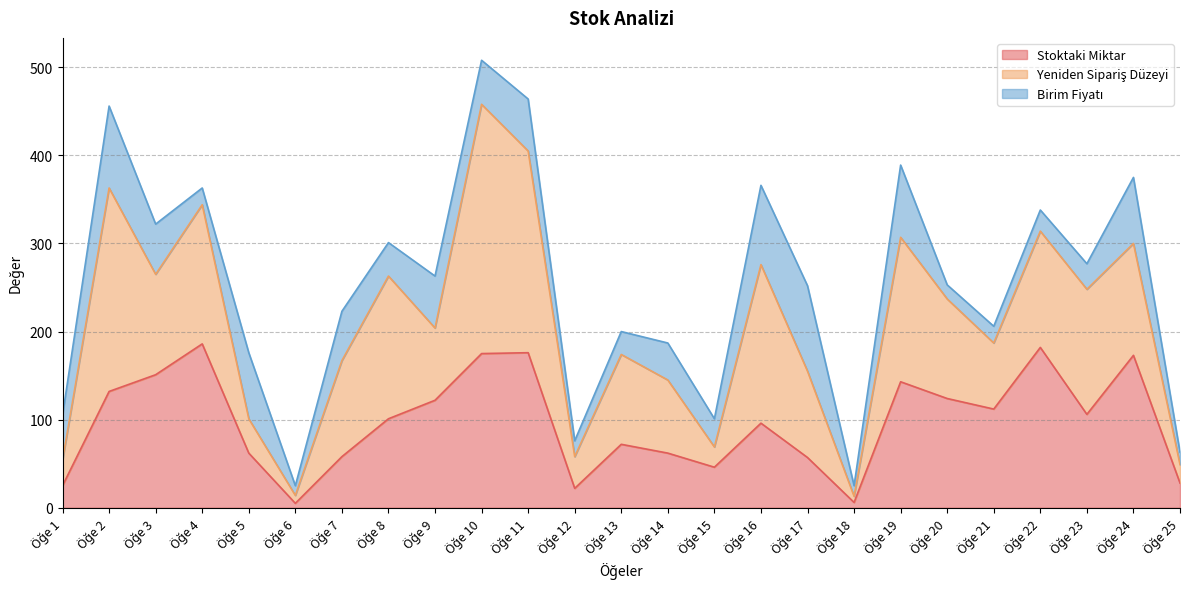

Between which two adjacent categories do Birim Fiyatı and Yeniden Sipariş Düzeyi first intersect?

Öğe 1 and Öğe 2